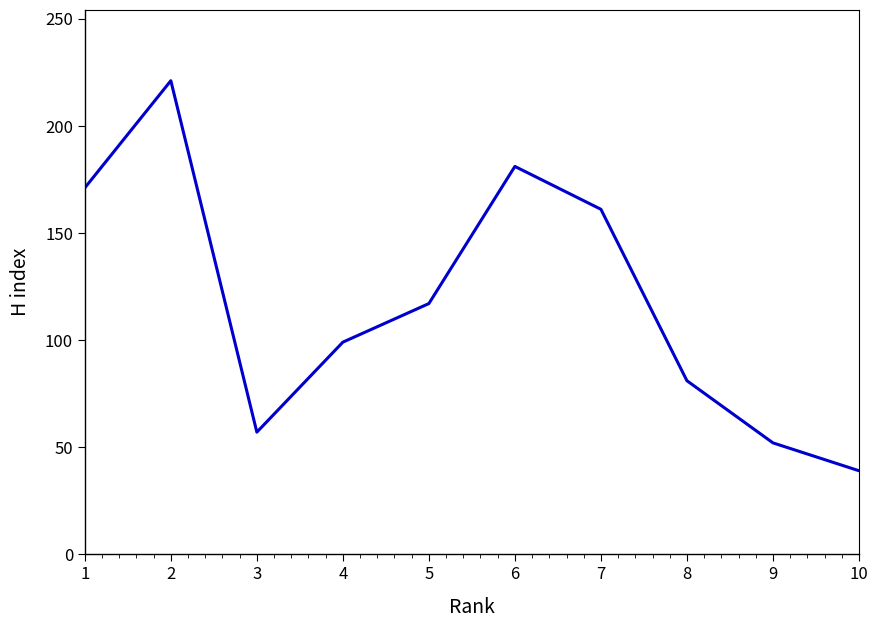

Where does the data first go above 117?

1